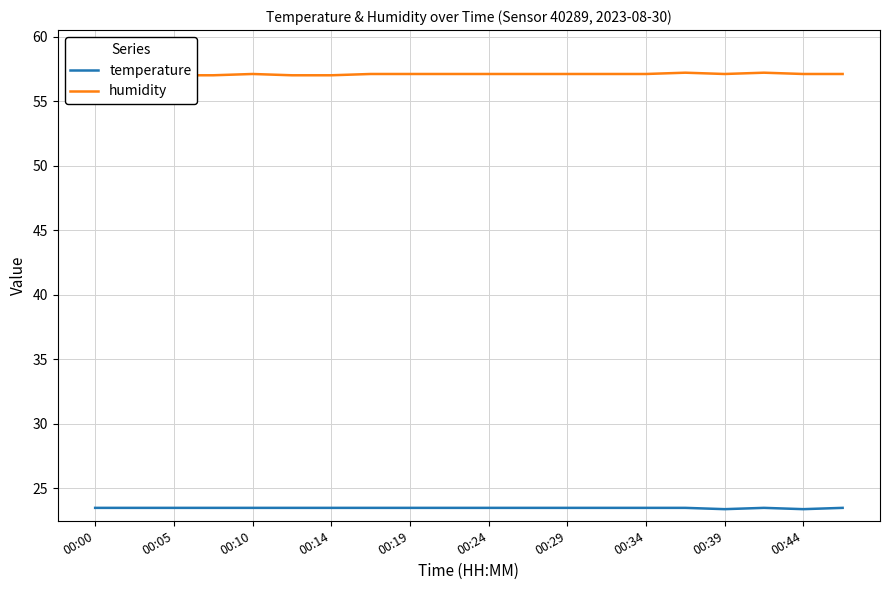

True or false: temperature and humidity cross at least once.

False